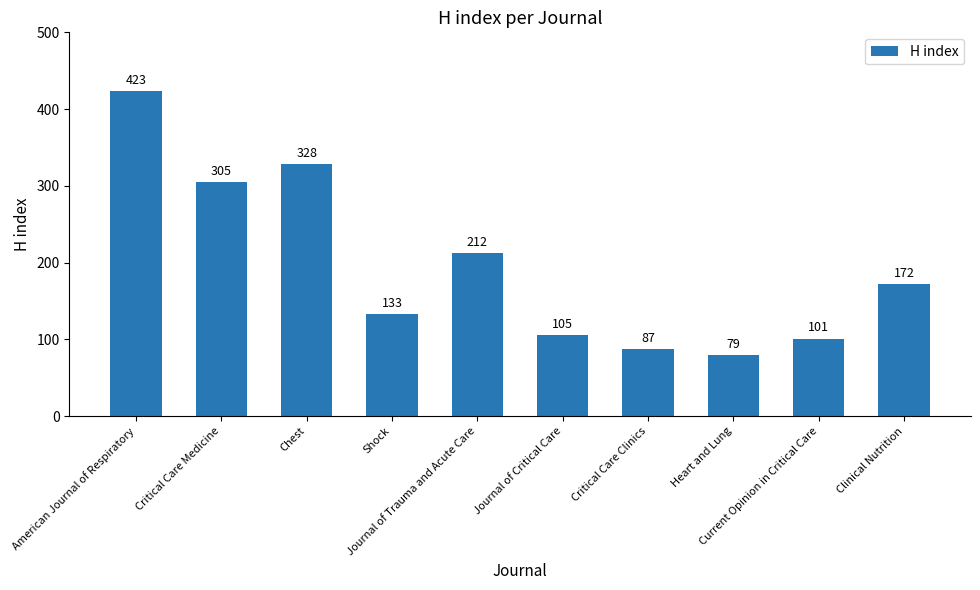

What is the label of the 10th bar from the right?

American Journal of Respiratory